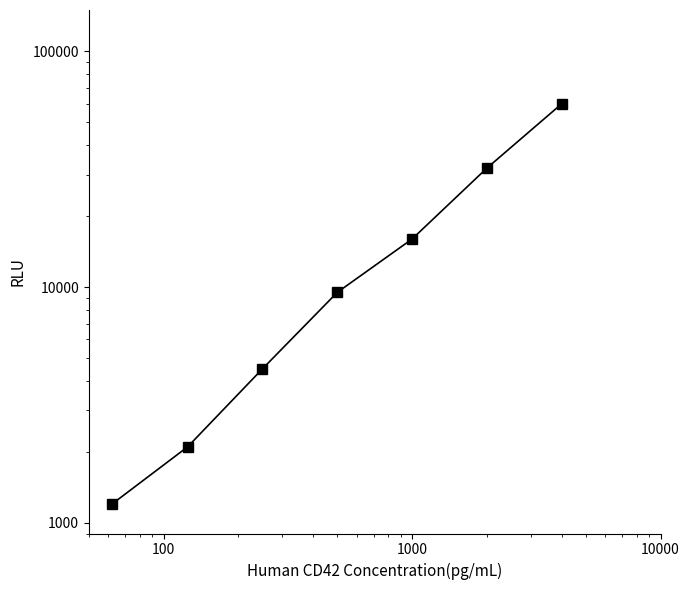

What is the sum of all values?

125300